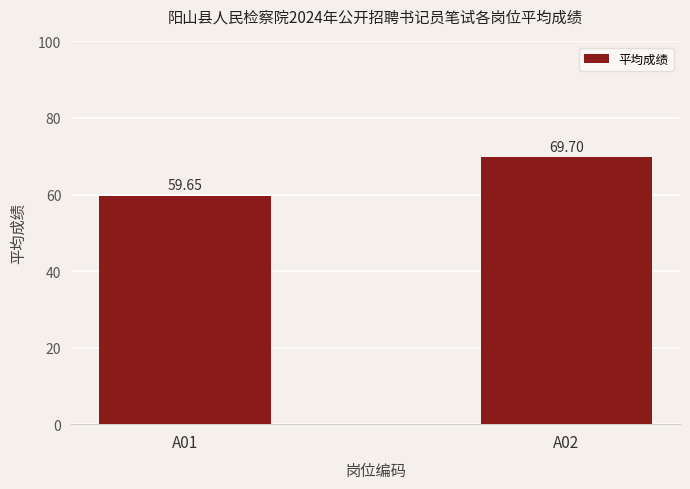

List the labels in order of value, largest first.

A02, A01